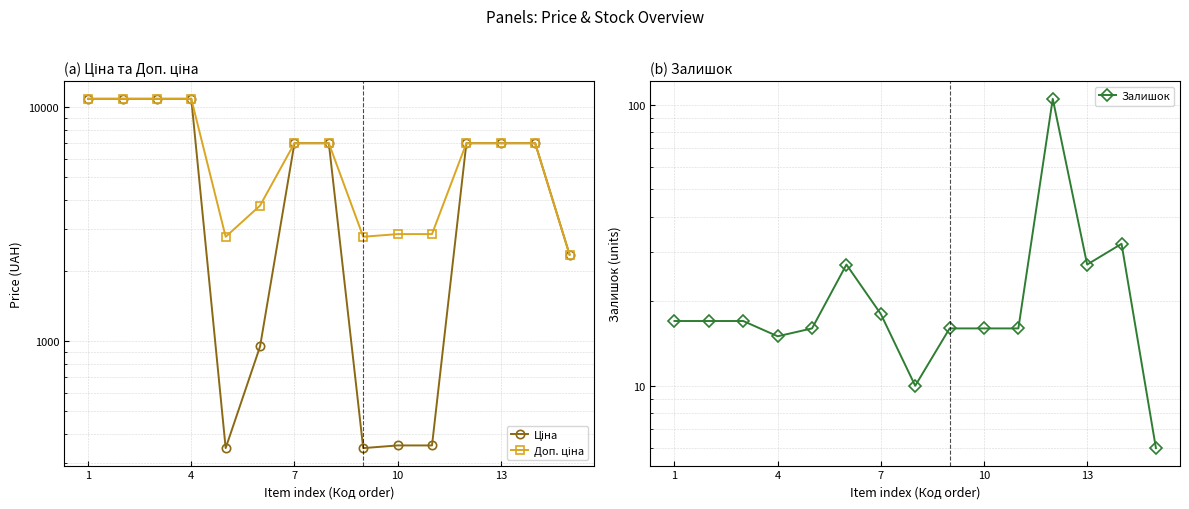

Which has a higher value, 10 or 9?

10